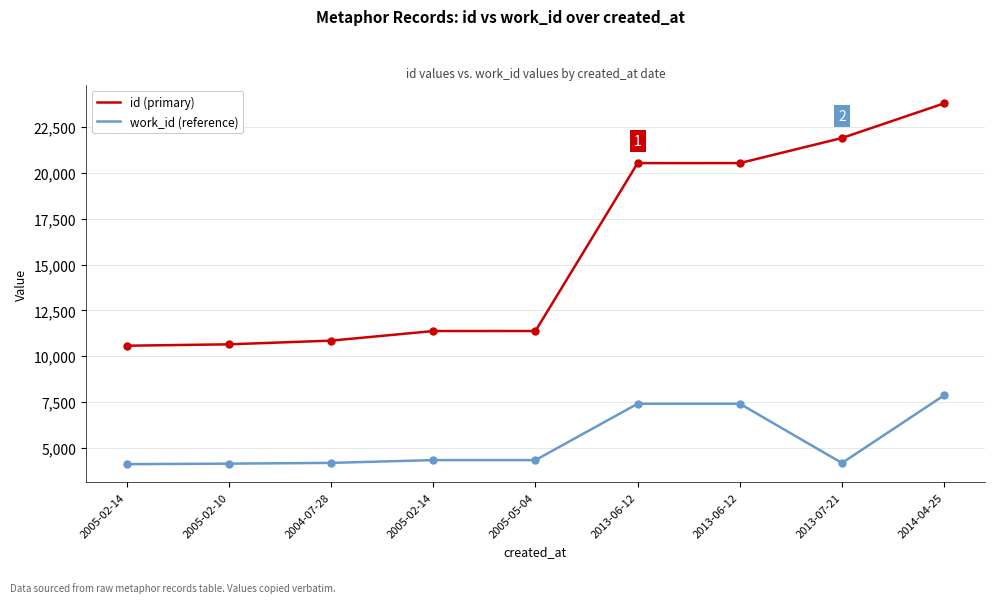

What is the total value across all series at 2005-02-14?

14692